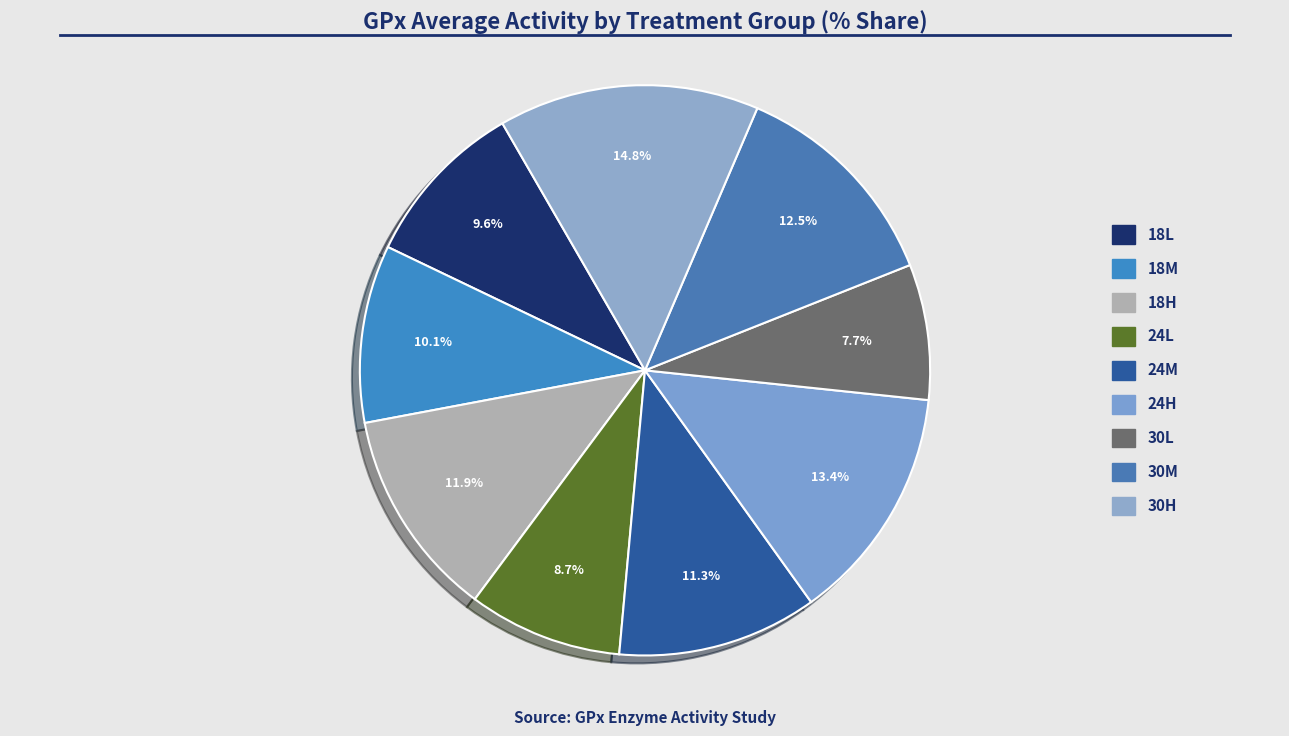

To the nearest percent, what is the average slice percentage?

11%